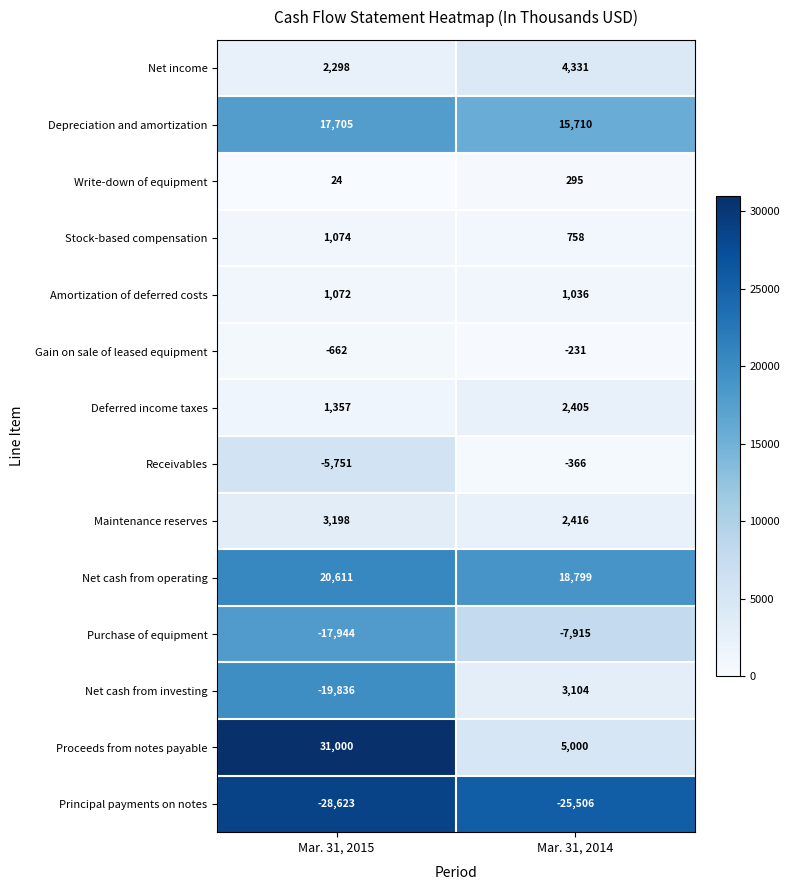

List the series in order of their peak value, lowest first.

Principal payments on notes, Purchase of equipment, Receivables, Gain on sale of leased equipment, Write-down of equipment, Amortization of deferred costs, Stock-based compensation, Deferred income taxes, Net cash from investing, Maintenance reserves, Net income, Depreciation and amortization, Net cash from operating, Proceeds from notes payable